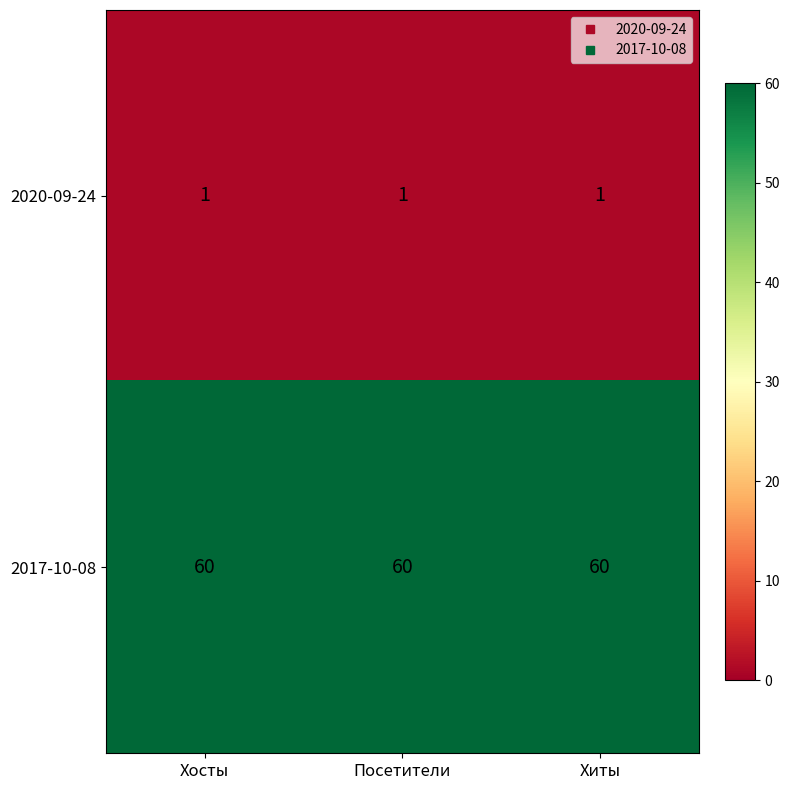

The 2017-10-08 series shows 60 at Хиты. True or false?

True